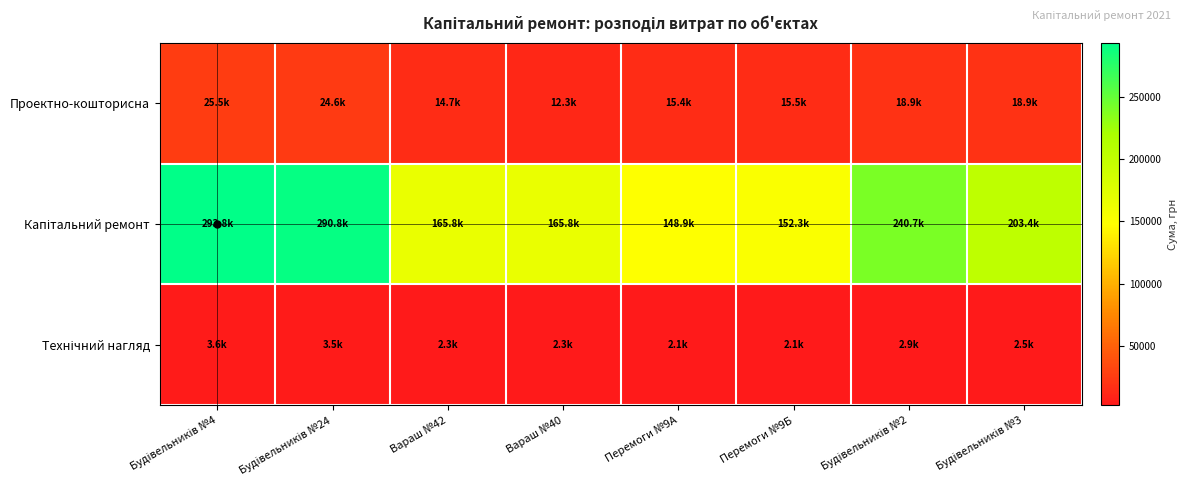

Which category has the lowest value across all series?

Перемоги №9А